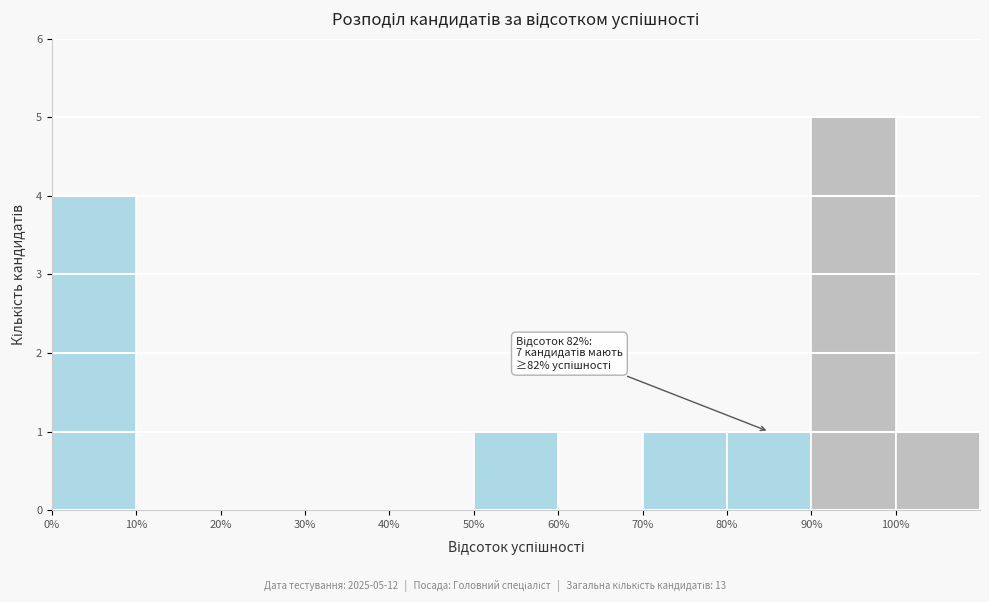

Which range on the x-axis has the tallest bar?

90 to 100